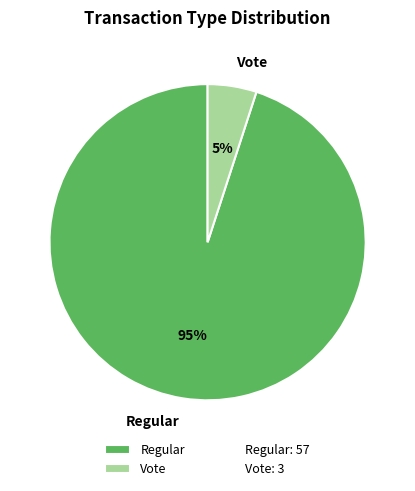

Does any single category account for the majority?

Yes